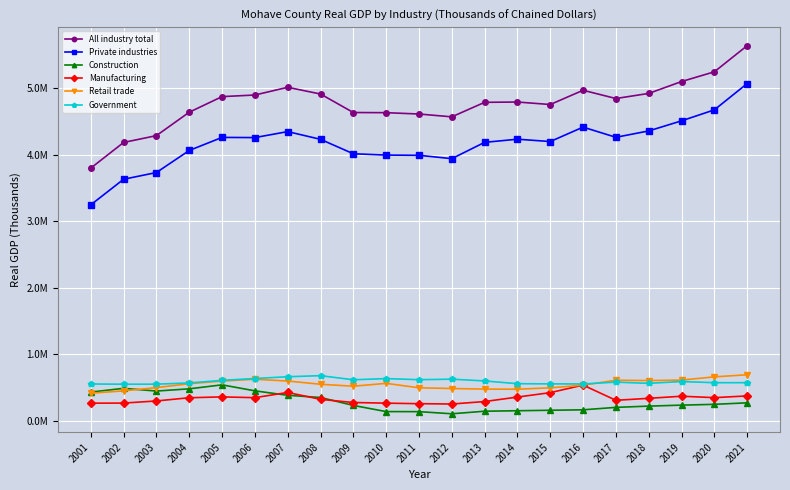

At how many categories does at least one series exceed 4545891?

18